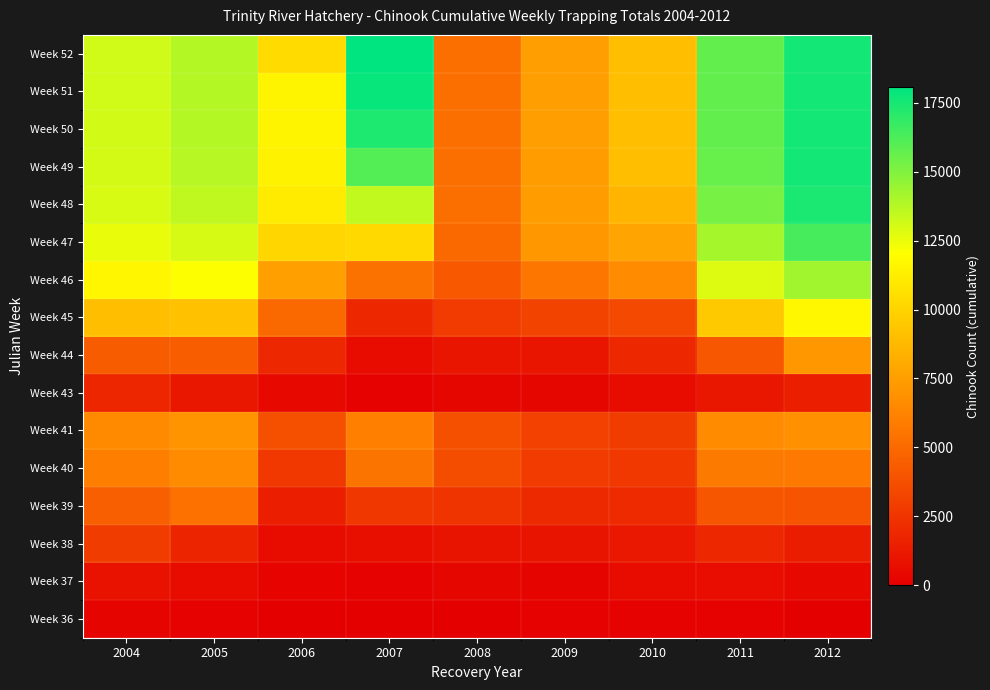

Reading right to left, extract all data points from this chart.

Week 36: 2012=63	2011=162	2010=119	2009=106	2008=66	2007=0	2006=6	2005=109	2004=212
Week 37: 2012=389	2011=644	2010=609	2009=235	2008=338	2007=132	2006=193	2005=572	2004=870
Week 38: 2012=1441	2011=1903	2010=1174	2009=953	2008=1006	2007=748	2006=591	2005=1798	2004=2888
Week 39: 2012=4006	2011=4083	2010=2029	2009=1963	2008=2495	2007=2635	2006=1452	2005=5334	2004=4535
Week 40: 2012=5733	2011=5777	2010=2702	2009=2836	2008=3659	2007=5499	2006=2661	2005=6584	2004=6017
Week 41: 2012=6820	2011=6581	2010=2859	2009=3069	2008=3766	2007=6034	2006=3818	2005=6990	2004=6550
Week 43: 2012=1460	2011=1086	2010=549	2009=329	2008=334	2007=120	2006=392	2005=1060	2004=1807
Week 44: 2012=7146	2011=4147	2010=1916	2009=1036	2008=1045	2007=605	2006=1887	2005=4449	2004=4355
Week 45: 2012=11639	2011=9510	2010=3470	2009=3189	2008=2789	2007=1922	2006=4987	2005=9142	2004=9033
Week 46: 2012=14247	2011=12831	2010=6608	2009=5641	2008=4169	2007=5422	2006=7513	2005=12084	2004=11625
Week 47: 2012=16379	2011=14139	2010=7785	2009=7162	2008=5005	2007=10263	2006=10141	2005=12981	2004=12528
Week 48: 2012=17411	2011=15258	2010=8594	2009=7383	2008=5207	2007=13490	2006=11084	2005=13517	2004=12962
Week 49: 2012=17576	2011=15595	2010=8969	2009=7465	2008=5241	2007=16050	2006=11451	2005=13749	2004=13054
Week 50: 2012=17590	2011=15699	2010=9046	2009=7479	2008=5248	2007=17328	2006=11550	2005=13798	2004=13107
Week 51: 2012=17594	2011=15721	2010=9048	2009=7487	2008=5248	2007=17859	2006=11560	2005=13802	2004=13127
Week 52: 2012=17594	2011=15721	2010=9049	2009=7492	2008=5248	2007=18057	2006=10364	2005=13802	2004=13129